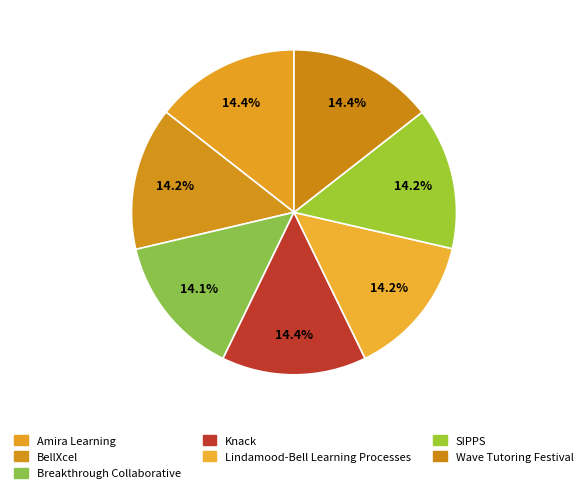

To the nearest percent, what portion does SIPPS represent?

14%